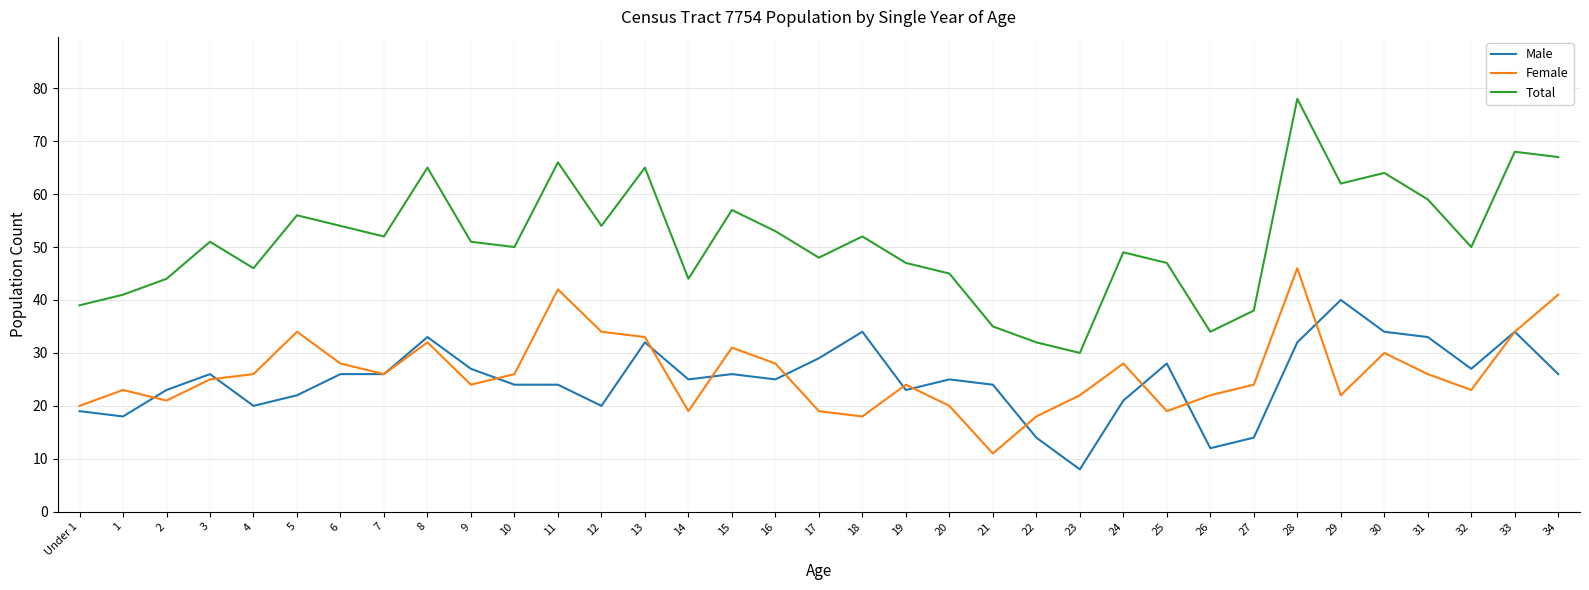

Is the value of Female at 1 greater than the value of Male at 4?

Yes